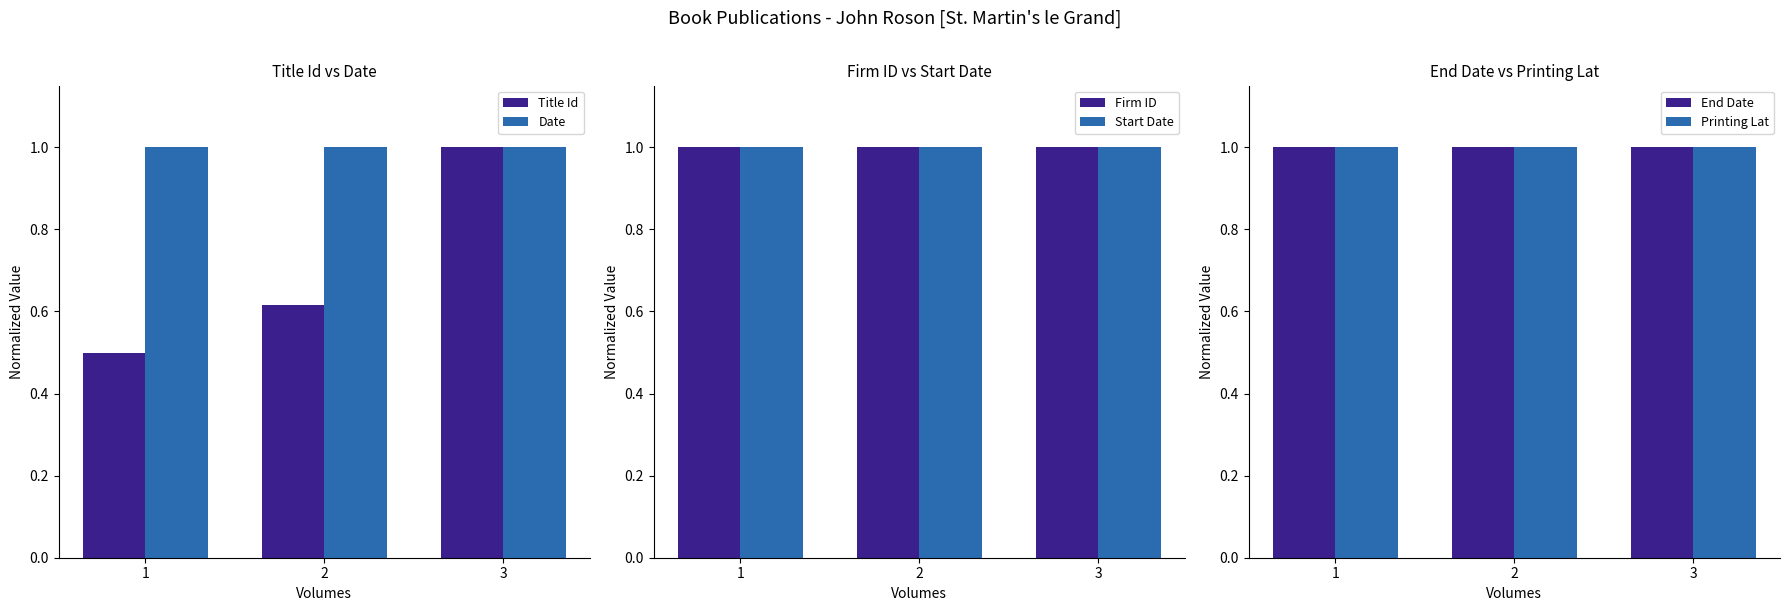

Which series has the largest range (max minus min)?

Title Id